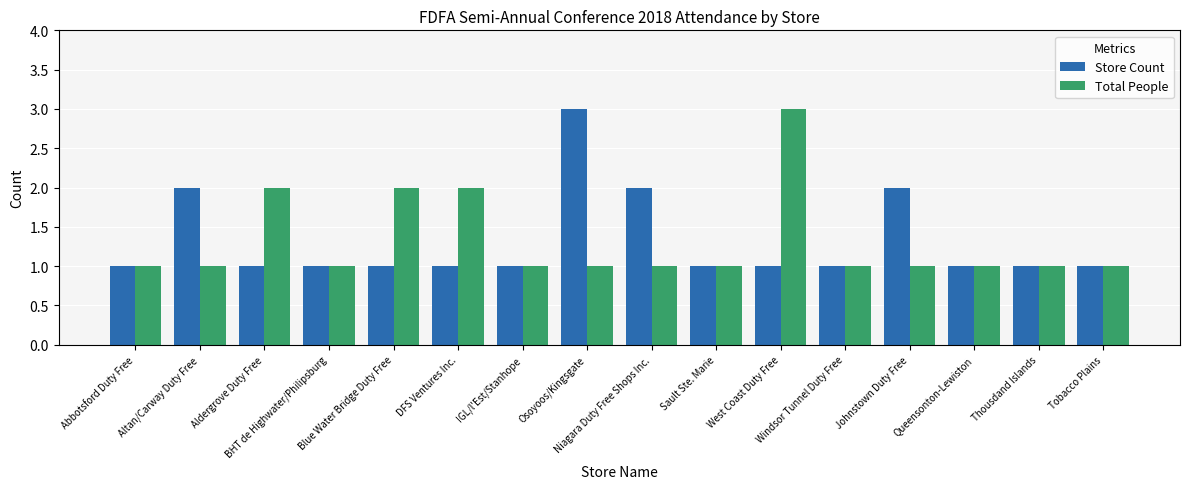

Reading left to right, transcribe all the data shown in this chart.

Store Count: Abbotsford Duty Free=1	Altan/Carway Duty Free=2	Aldergrove Duty Free=1	BHT de Highwater/Philipsburg=1	Blue Water Bridge Duty Free=1	DFS Ventures Inc.=1	IGL/l'Est/Stanhope=1	Osoyoos/Kingsgate=3	Niagara Duty Free Shops Inc.=2	Sault Ste. Marie=1	West Coast Duty Free=1	Windsor Tunnel Duty Free=1	Johnstown Duty Free=2	Queensonton-Lewiston=1	Thousdand Islands=1	Tobacco Plains=1
Total People: Abbotsford Duty Free=1	Altan/Carway Duty Free=1	Aldergrove Duty Free=2	BHT de Highwater/Philipsburg=1	Blue Water Bridge Duty Free=2	DFS Ventures Inc.=2	IGL/l'Est/Stanhope=1	Osoyoos/Kingsgate=1	Niagara Duty Free Shops Inc.=1	Sault Ste. Marie=1	West Coast Duty Free=3	Windsor Tunnel Duty Free=1	Johnstown Duty Free=1	Queensonton-Lewiston=1	Thousdand Islands=1	Tobacco Plains=1